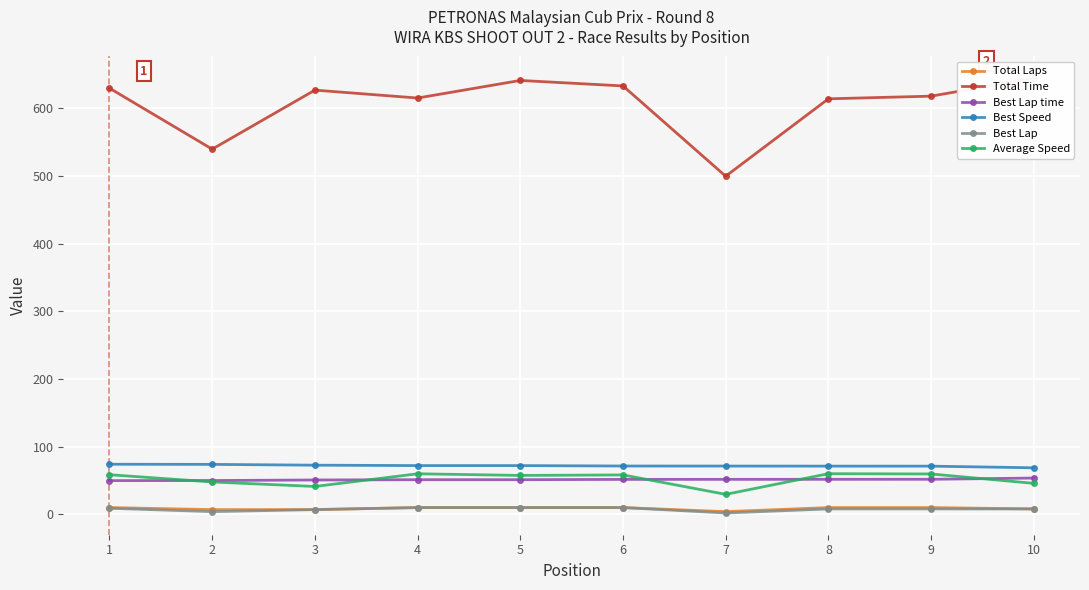

Where is the first local minimum for Total Time?

2